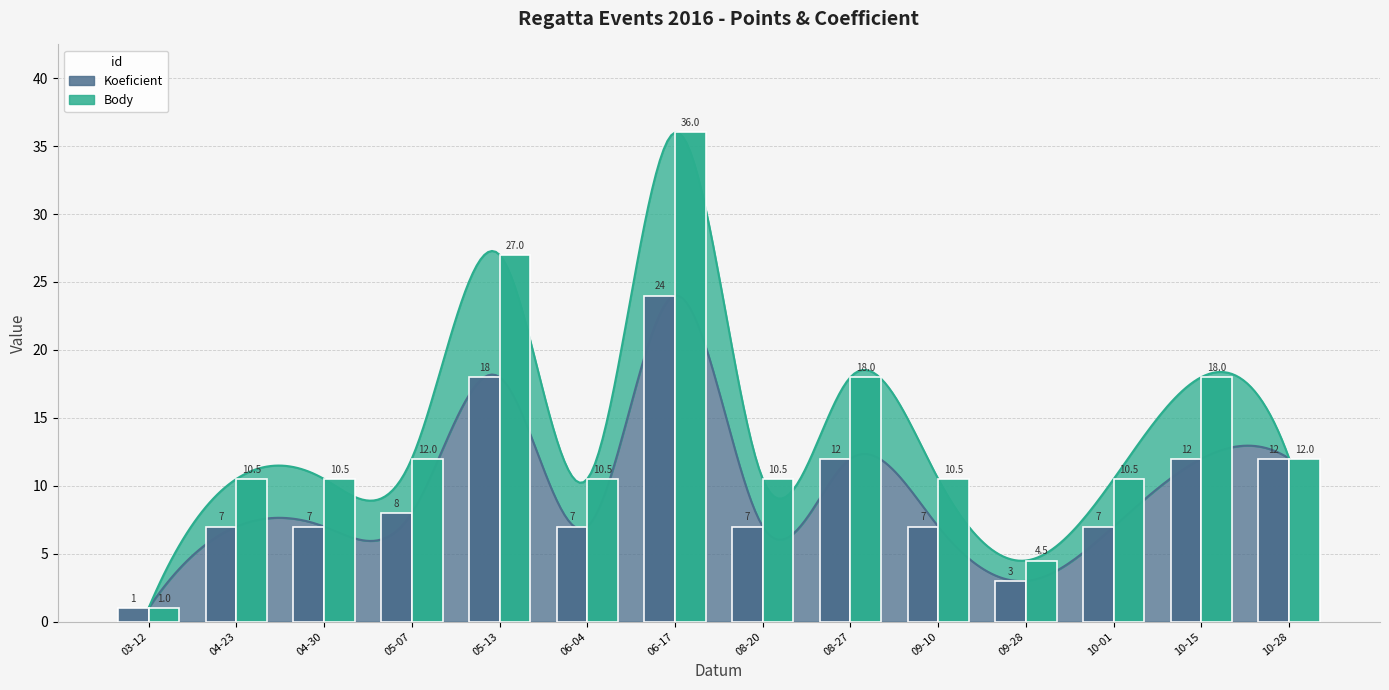

The value of Body at 10-28 is 6.9. True or false?

False